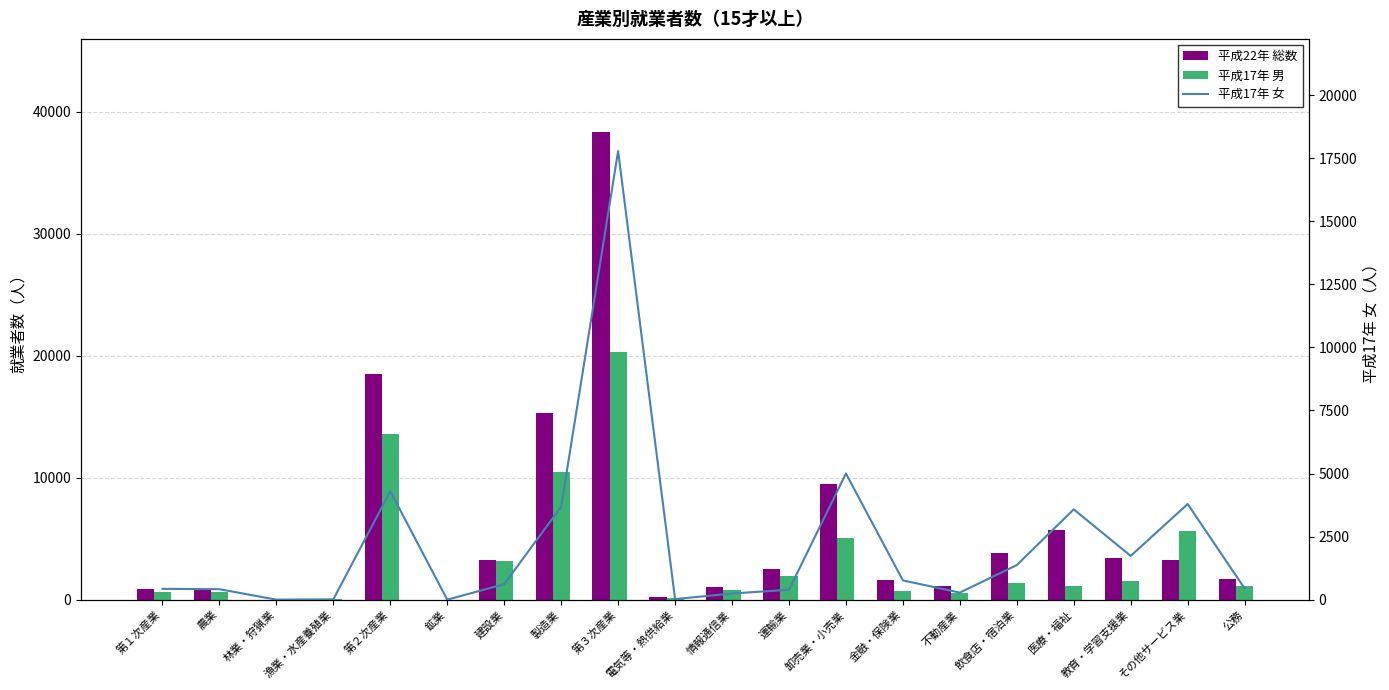

What is the label of the 1st bar from the left?

第１次産業